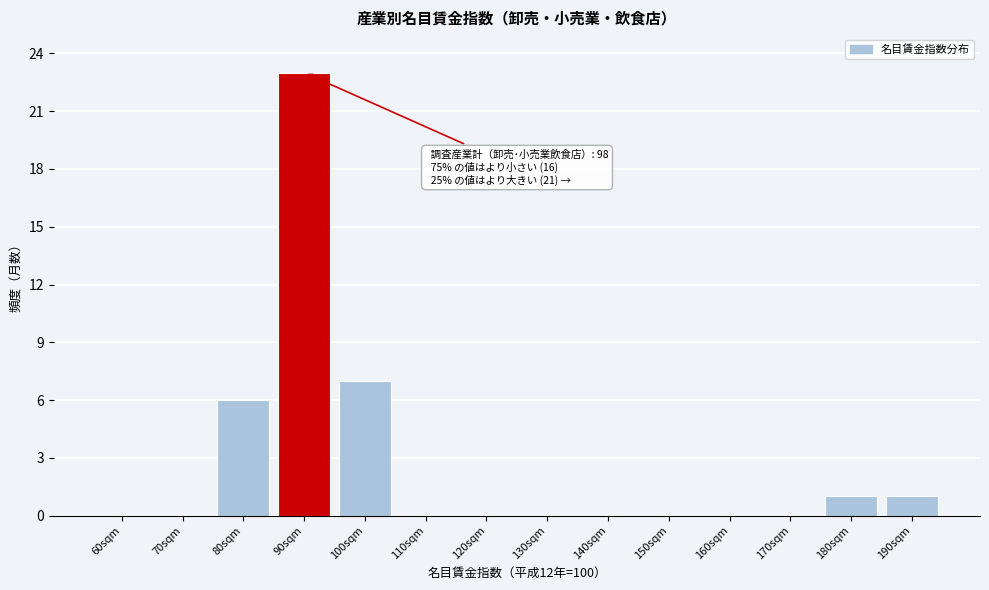

Reading left to right, extract all data points from this chart.

60sqm=0	70sqm=0	80sqm=6	90sqm=23	100sqm=7	110sqm=0	120sqm=0	130sqm=0	140sqm=0	150sqm=0	160sqm=0	170sqm=0	180sqm=1	190sqm=1